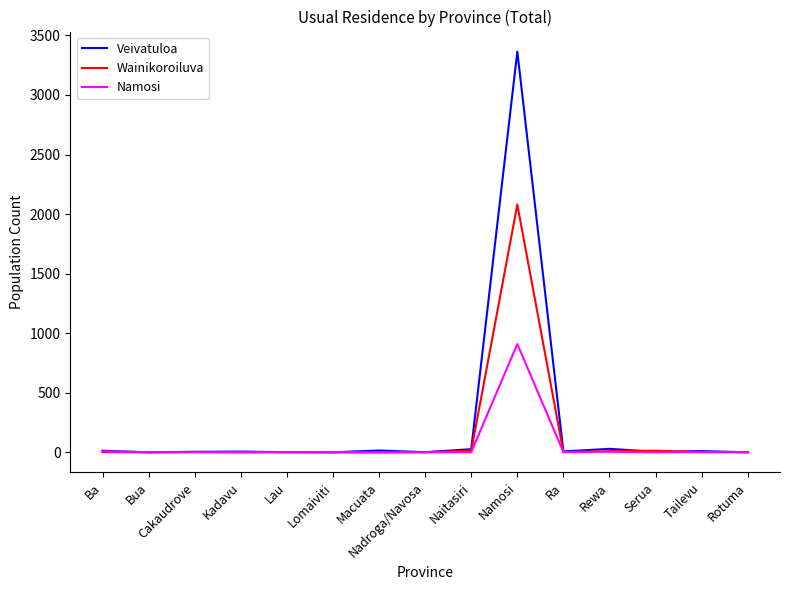

Which series has the widest spread of values?

Veivatuloa